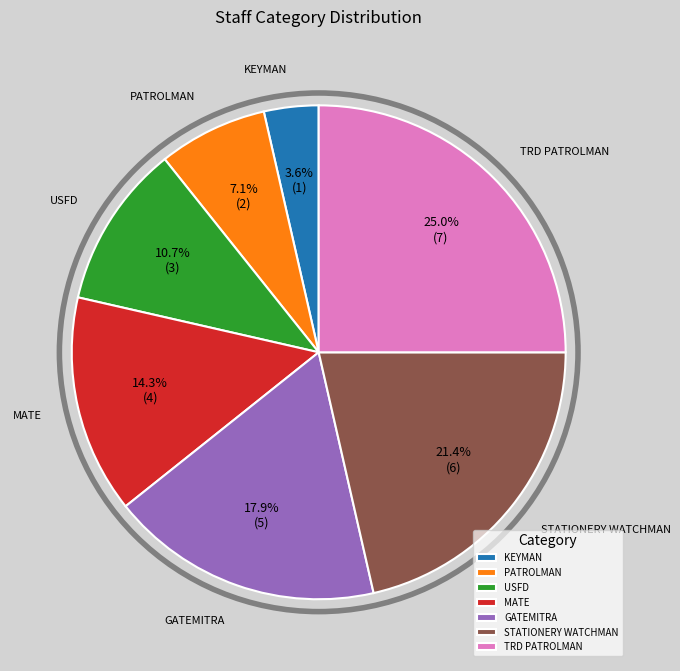

Count the number of slices in the pie.

7